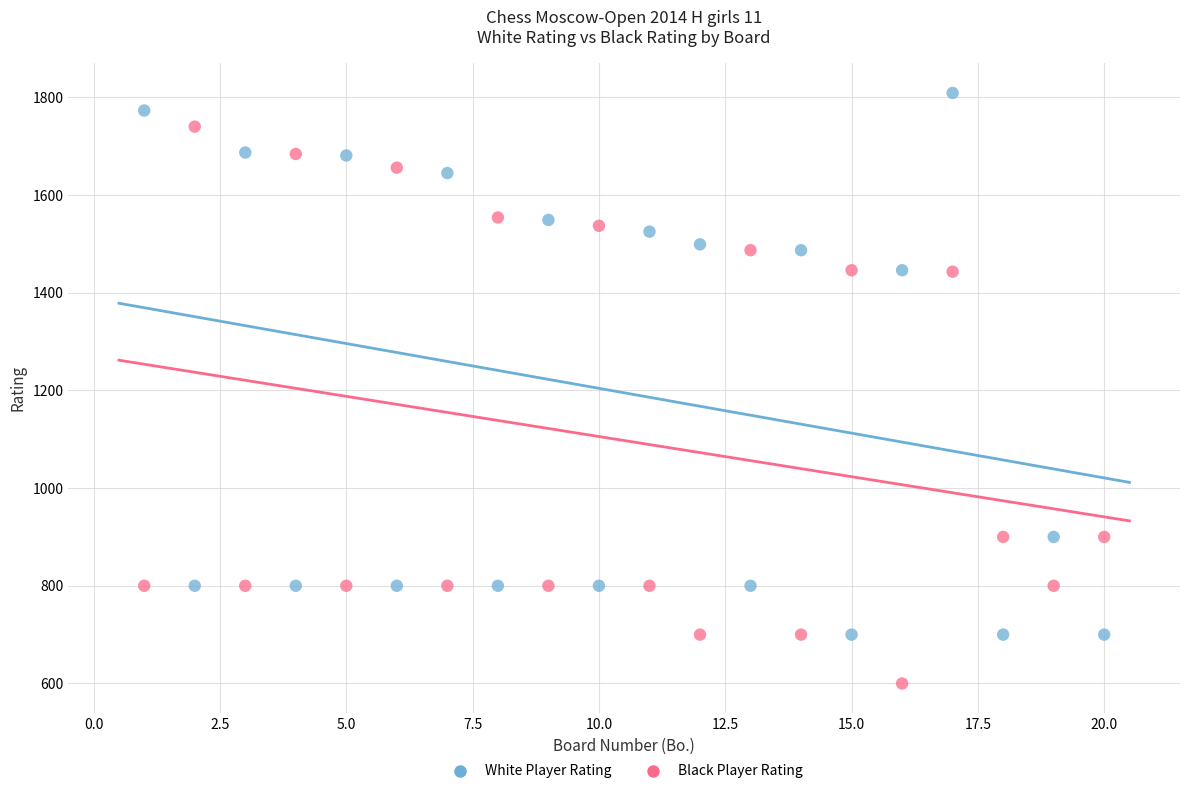

Which series contains the lowest Y value?

Black Player Rating